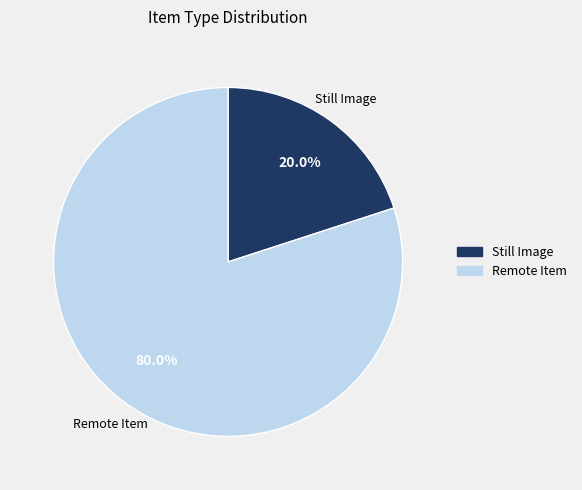

Approximately how many times larger is the value at Remote Item compared to Still Image?

4.0